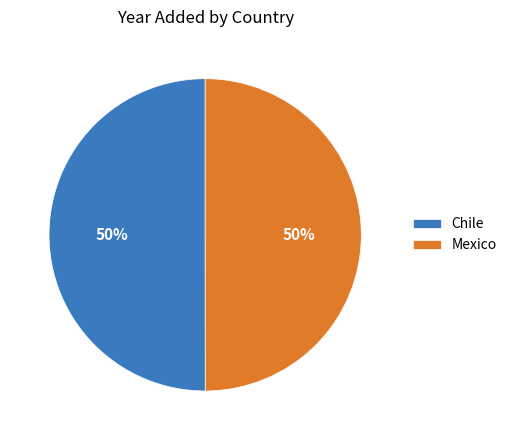

Is the sum of Mexico and Chile greater than half?

Yes